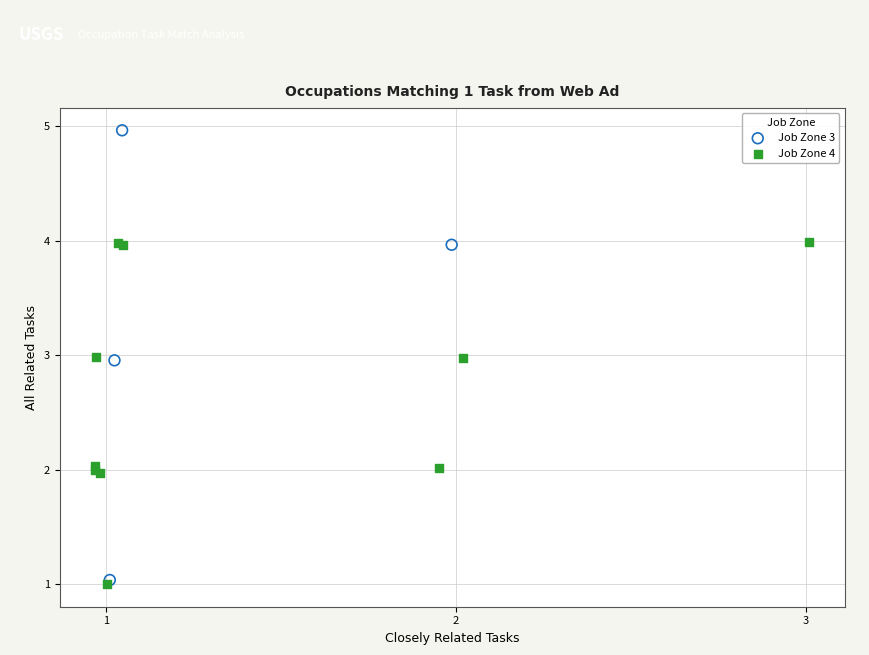

Which series has the largest Y range (max minus min)?

Job Zone 3